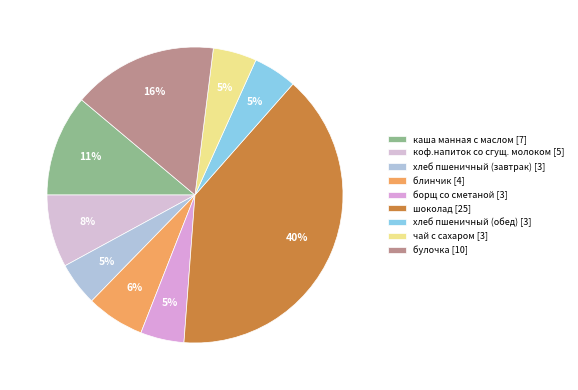

Does any single category account for the majority?

No